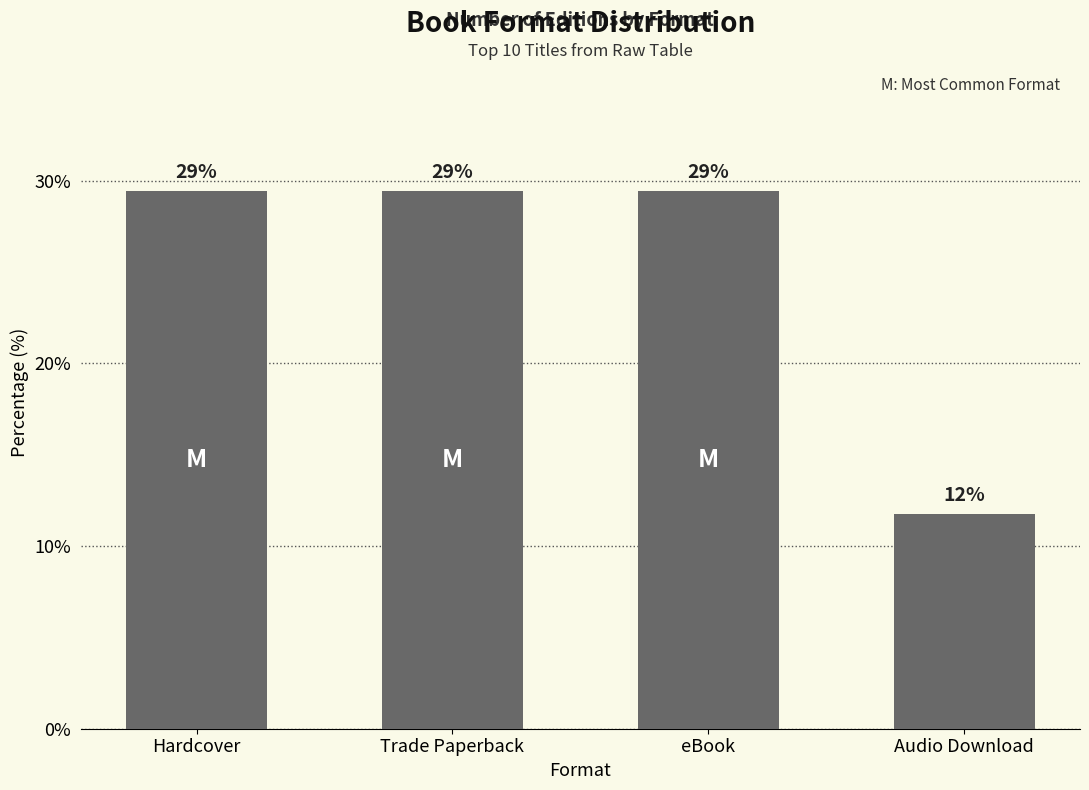

How many bars are there in total?

4